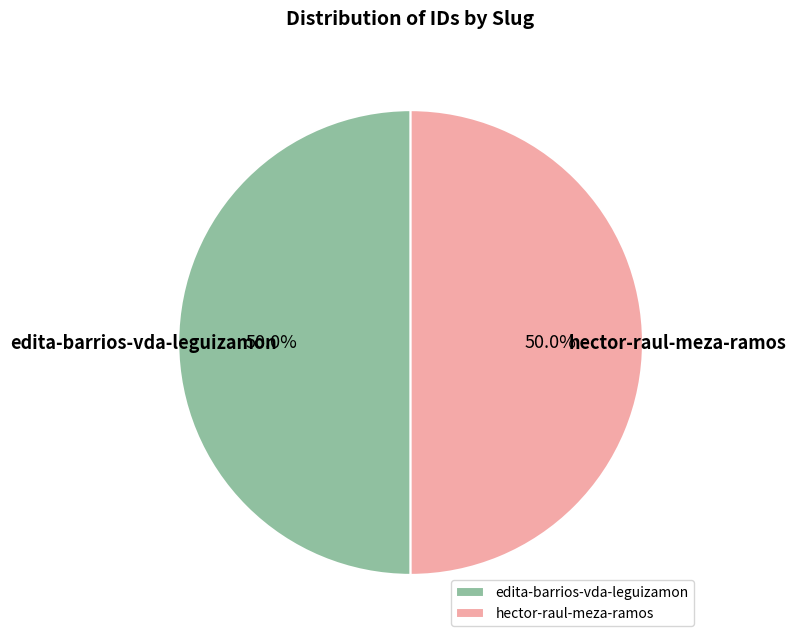

What is the ratio of the value at edita-barrios-vda-leguizamon to the value at hector-raul-meza-ramos?

1.0